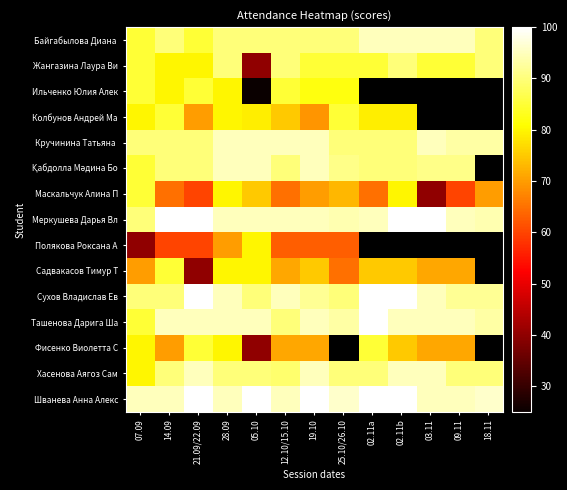

True or false: Колбунов Андрей Ма has a value of 80.0 at 07.09.

True